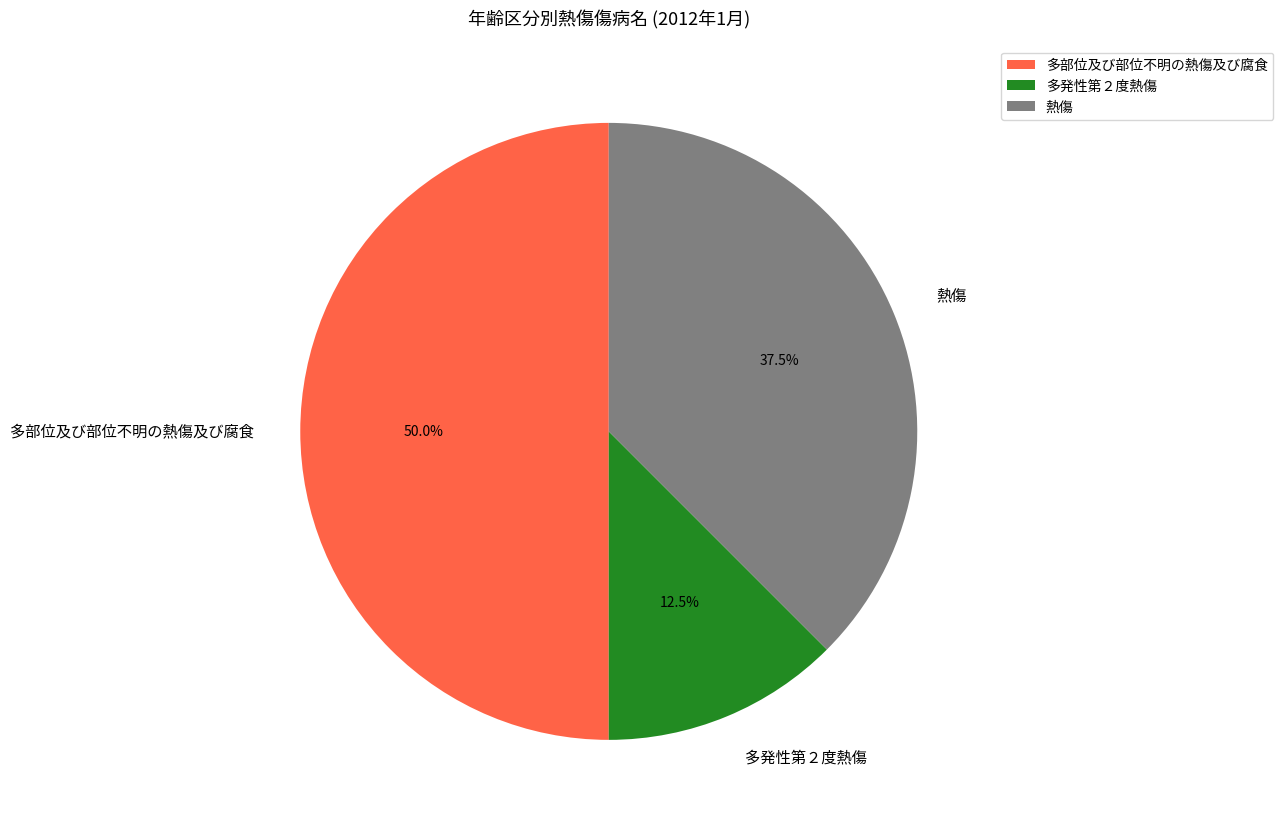

Which has a higher value, 熱傷 or 多部位及び部位不明の熱傷及び腐食?

多部位及び部位不明の熱傷及び腐食